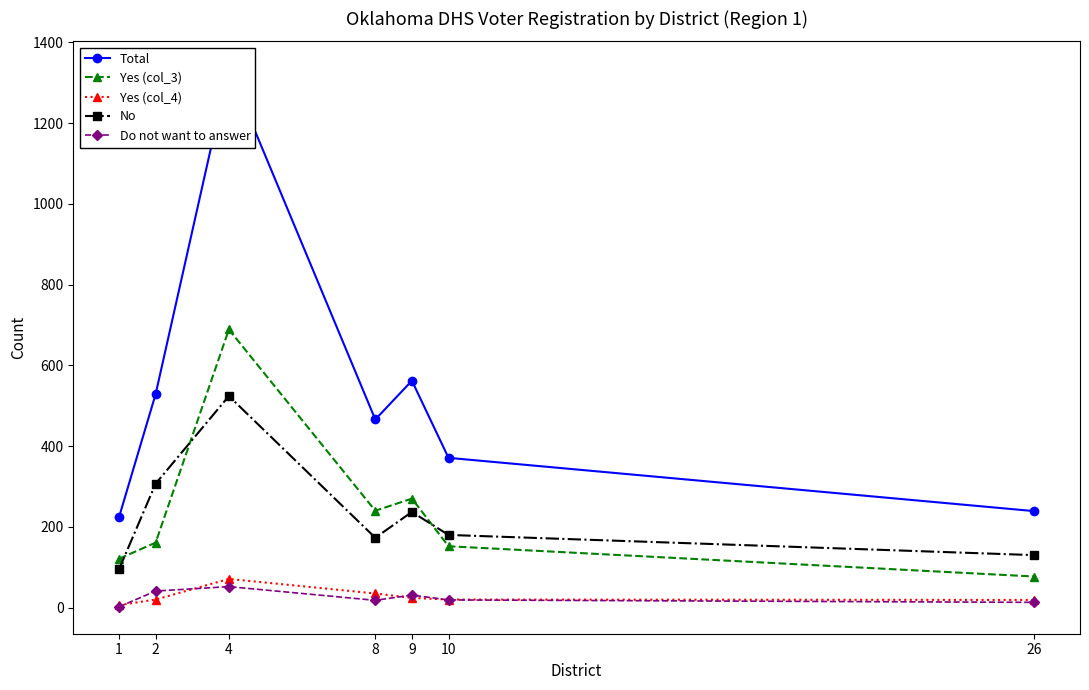

Which category has the highest value in the Total series?

4